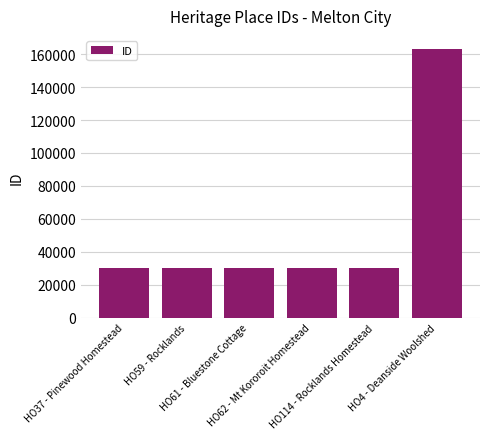

Is it true that the value at HO4 - Deanside Woolshed is 70521?

False